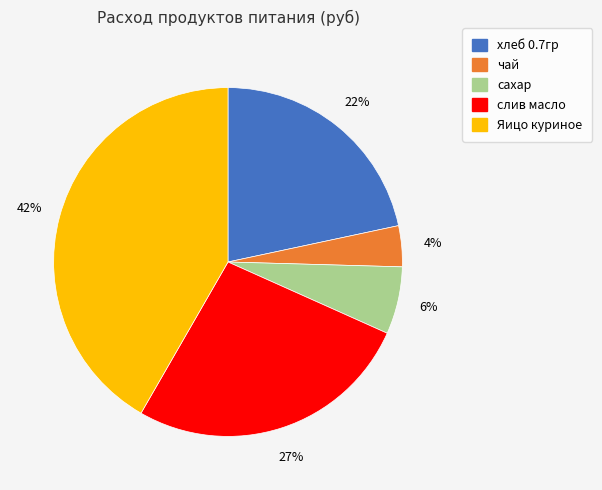

How many slices are in this pie chart?

5